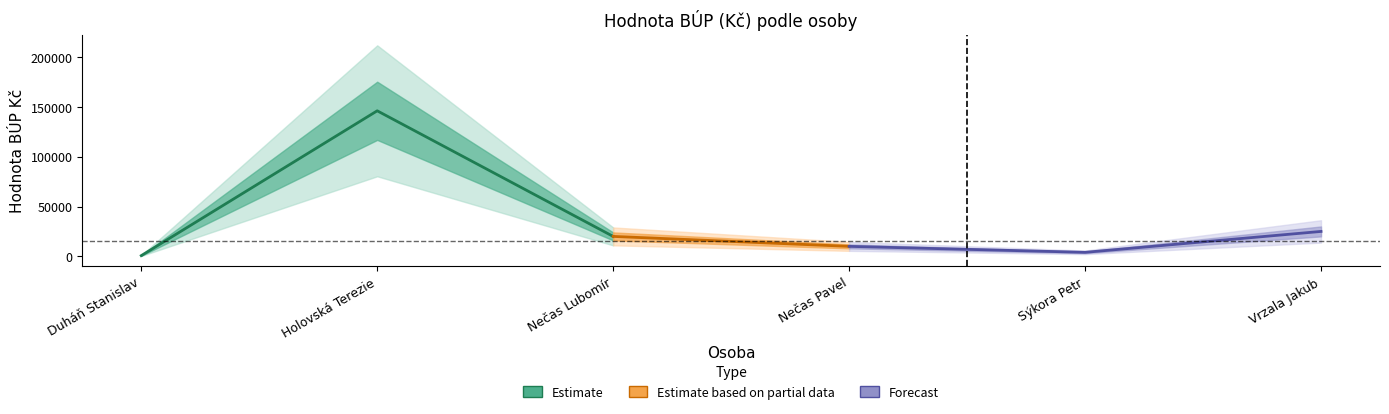

What is the value of the 6th point from the left?

25000